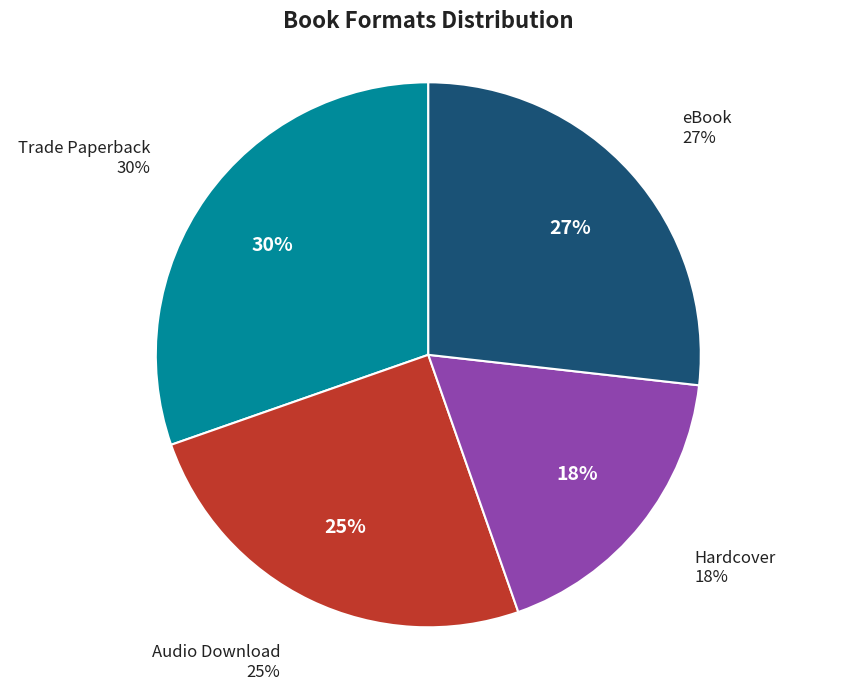

Is it true that Trade Paperback is 21% of the pie?

False